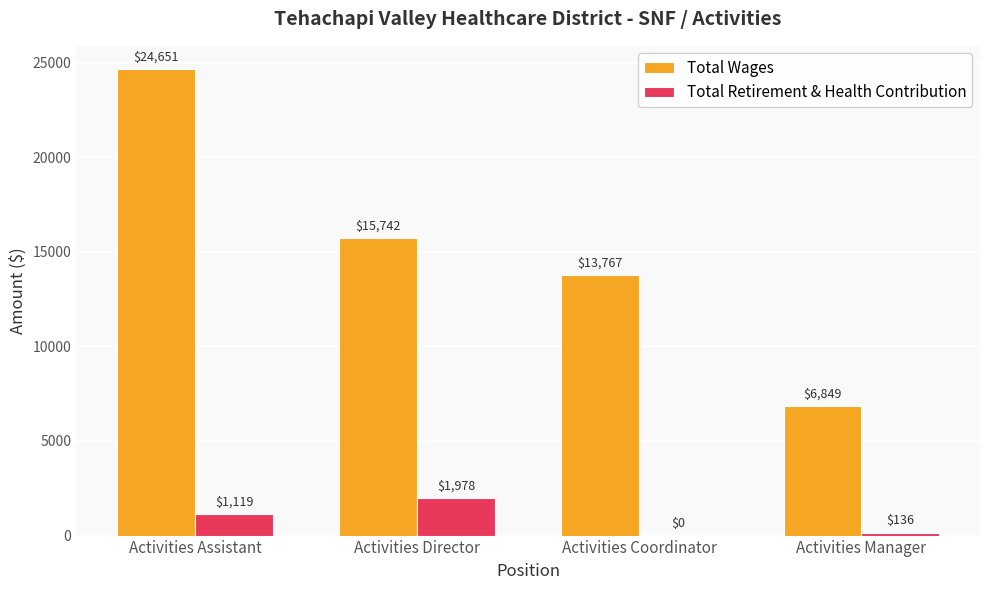

At which category does the chart reach its peak across all series?

Activities Assistant